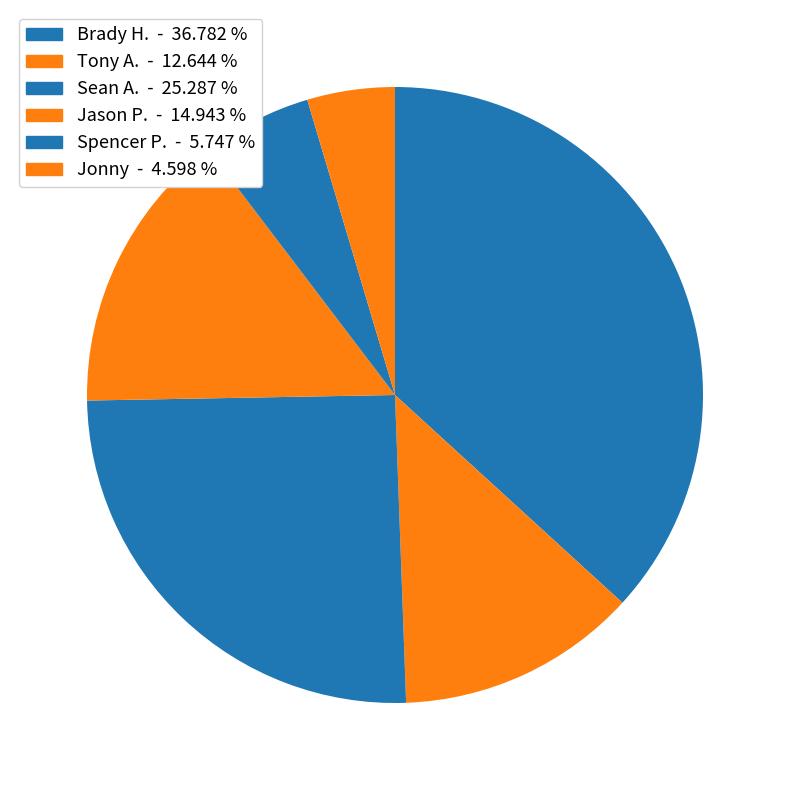

Which category has the biggest portion of the pie?

Brady H.